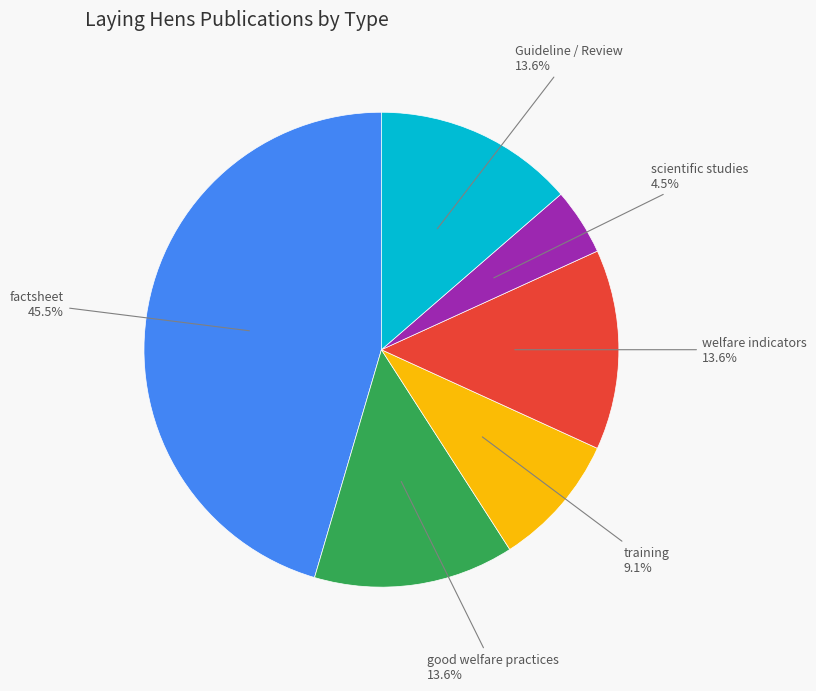

Is there a majority slice in this chart?

No